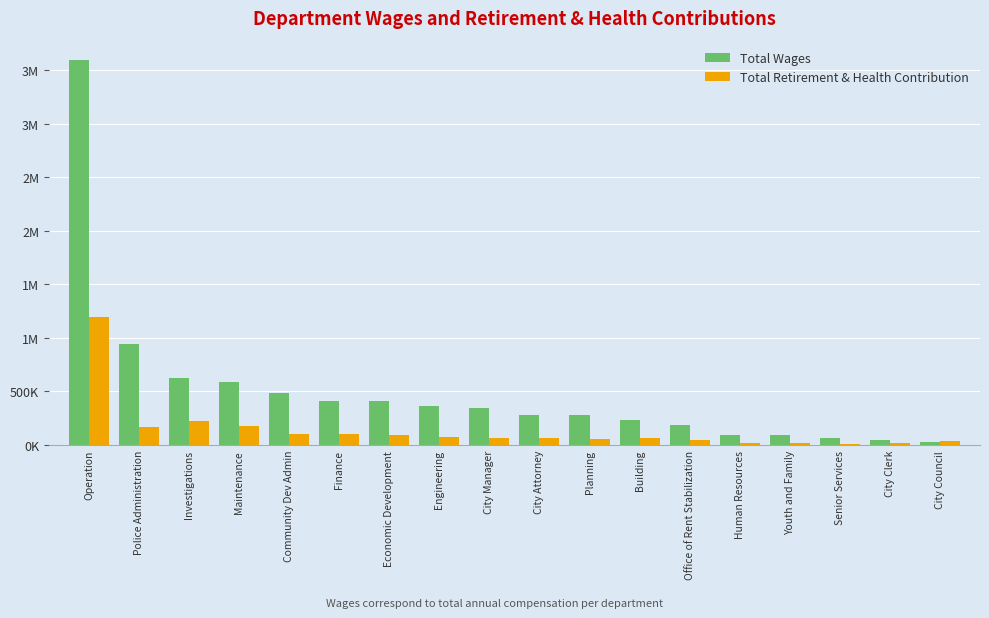

Where does the Total Wages series first go above 344402?

Operation